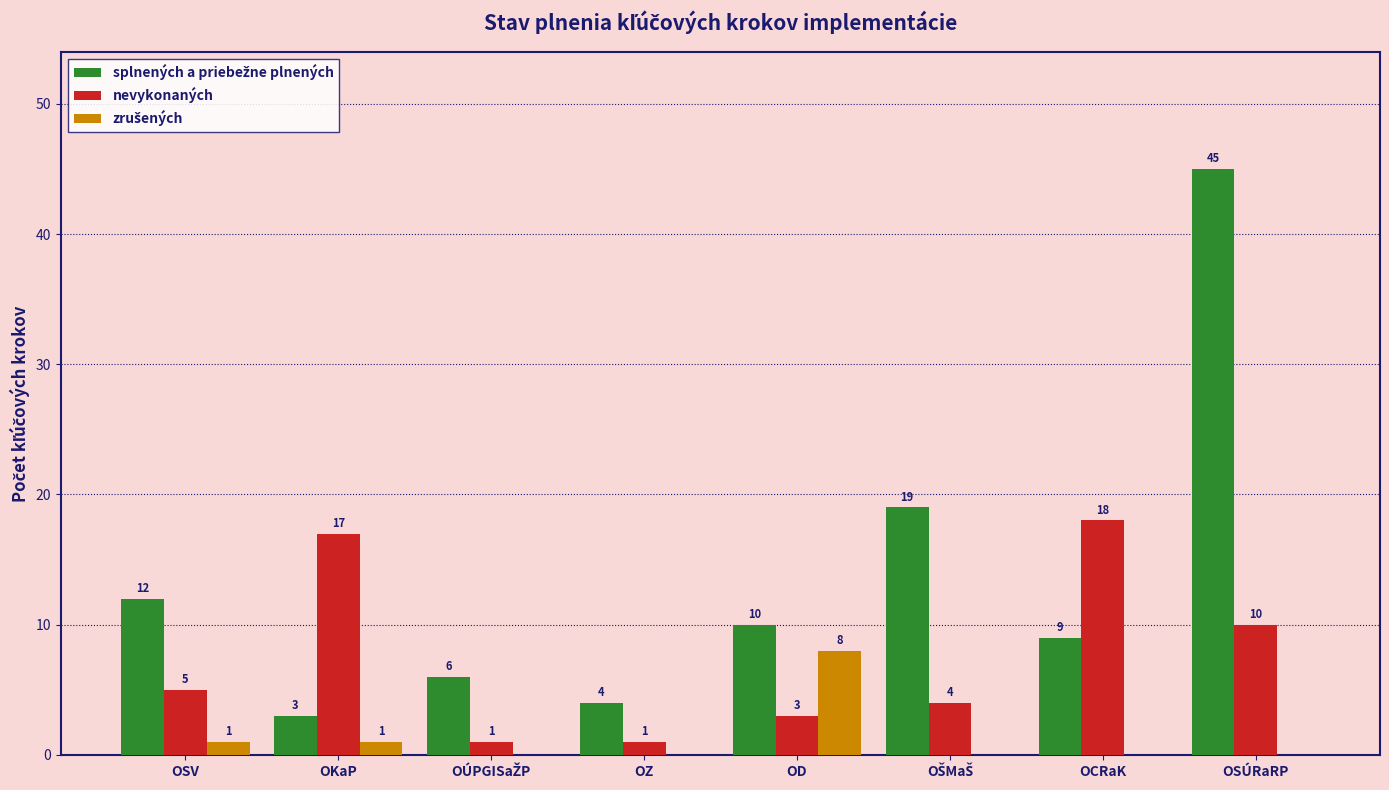

The nevykonaných series shows 5 at OSV. True or false?

True